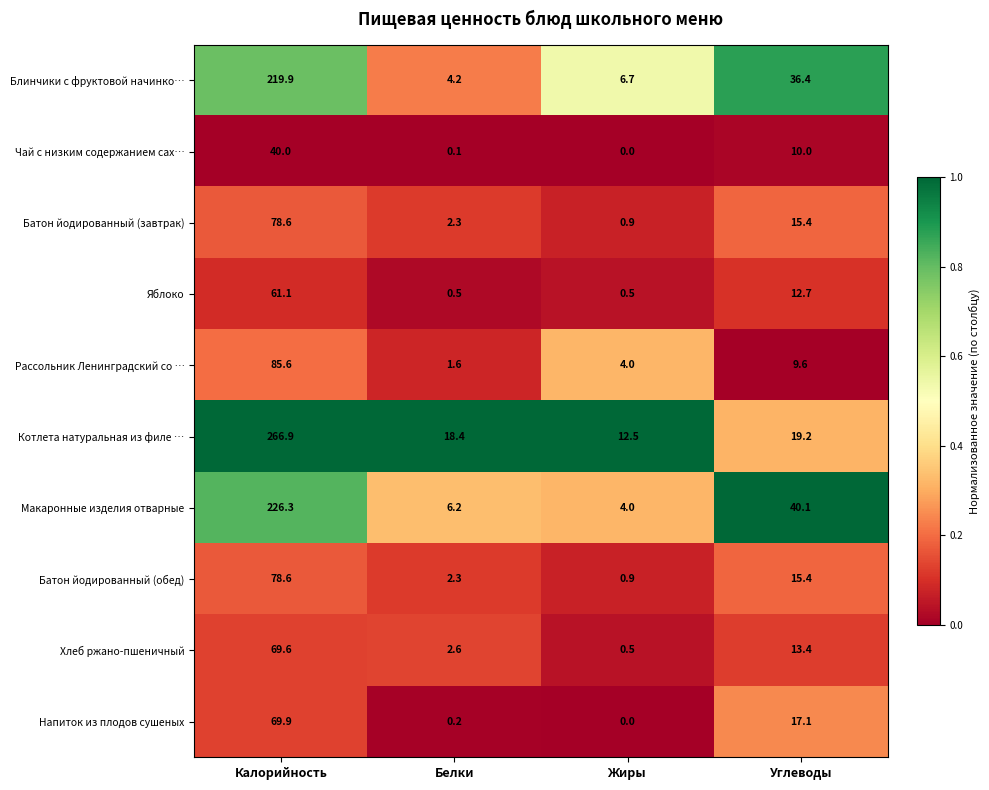

How many distinct data groups are displayed?

10